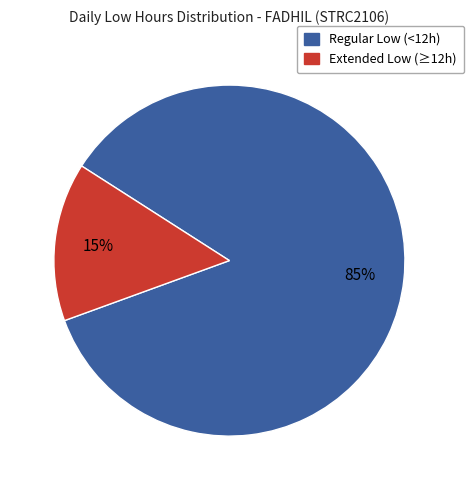

How many segments does this pie chart have?

2